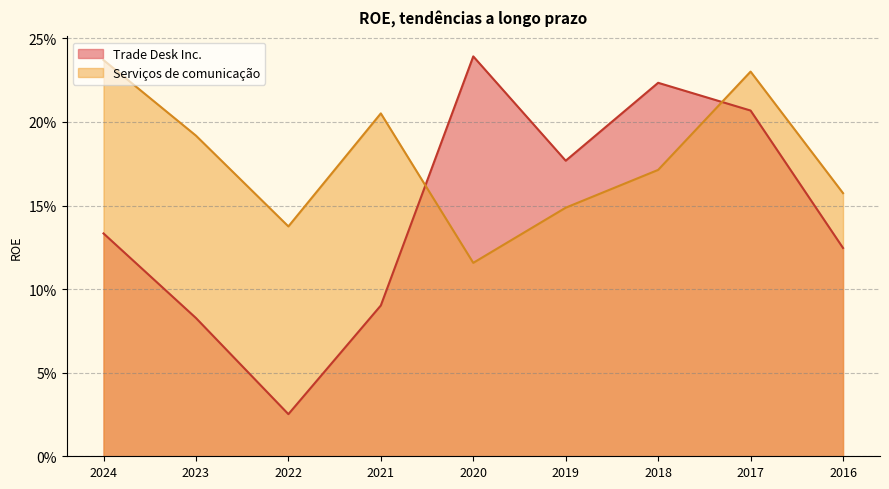

What are all the series names shown in the legend?

Trade Desk Inc., Serviços de comunicação